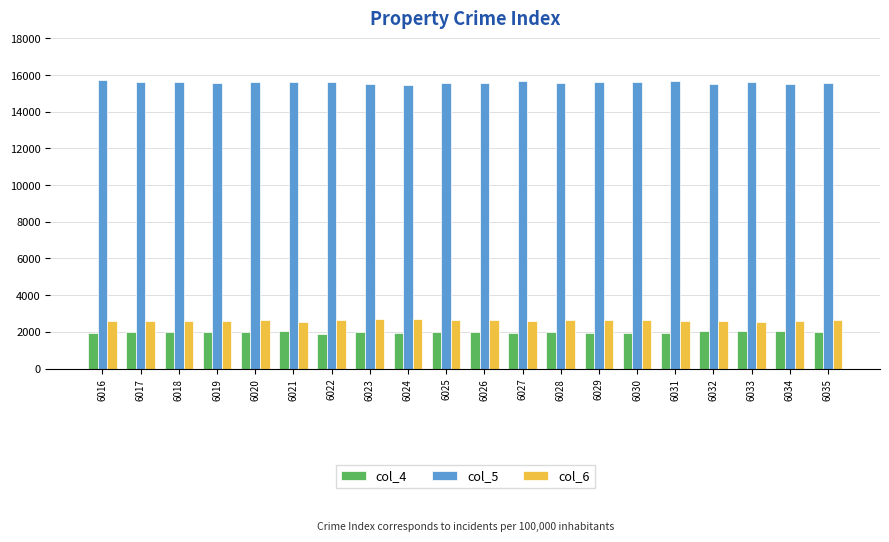

What are all the series names shown in the legend?

col_4, col_5, col_6